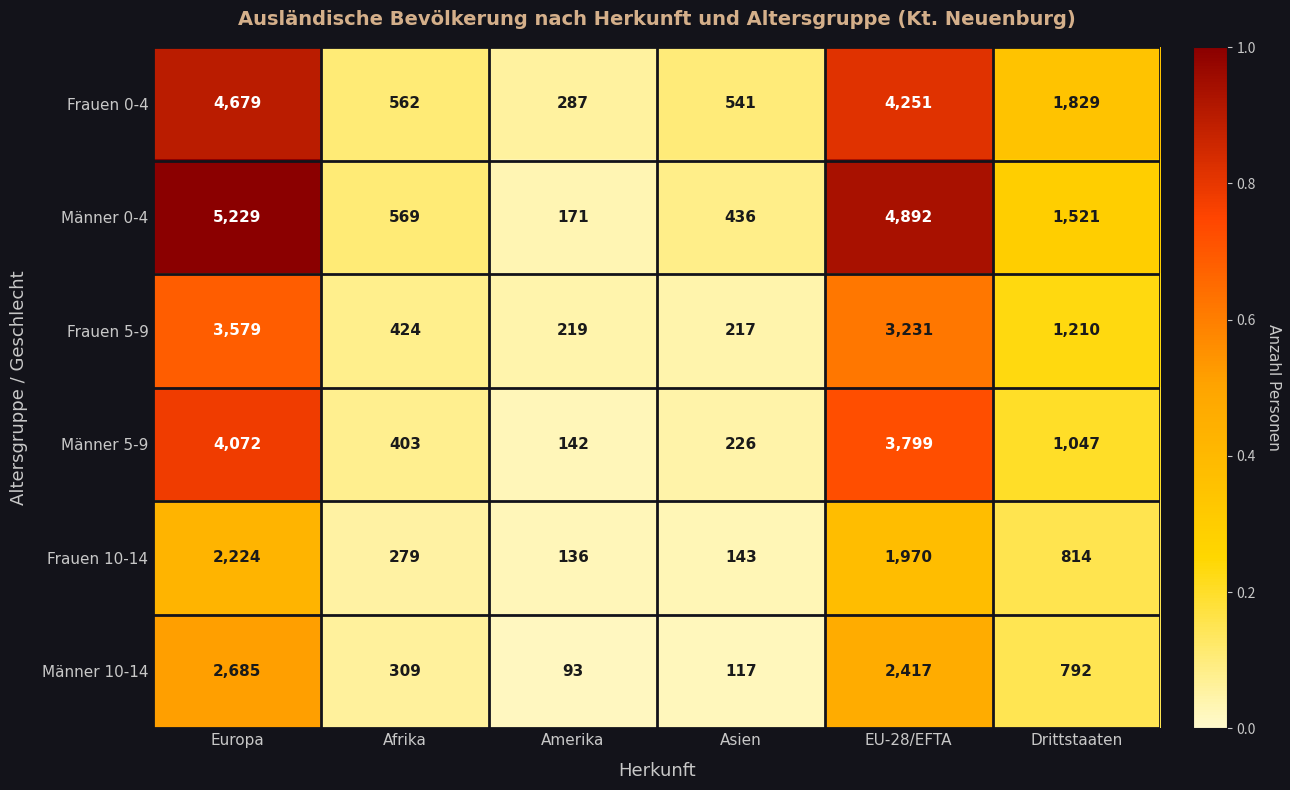

What is the sum of all Frauen 10-14 values?

5566